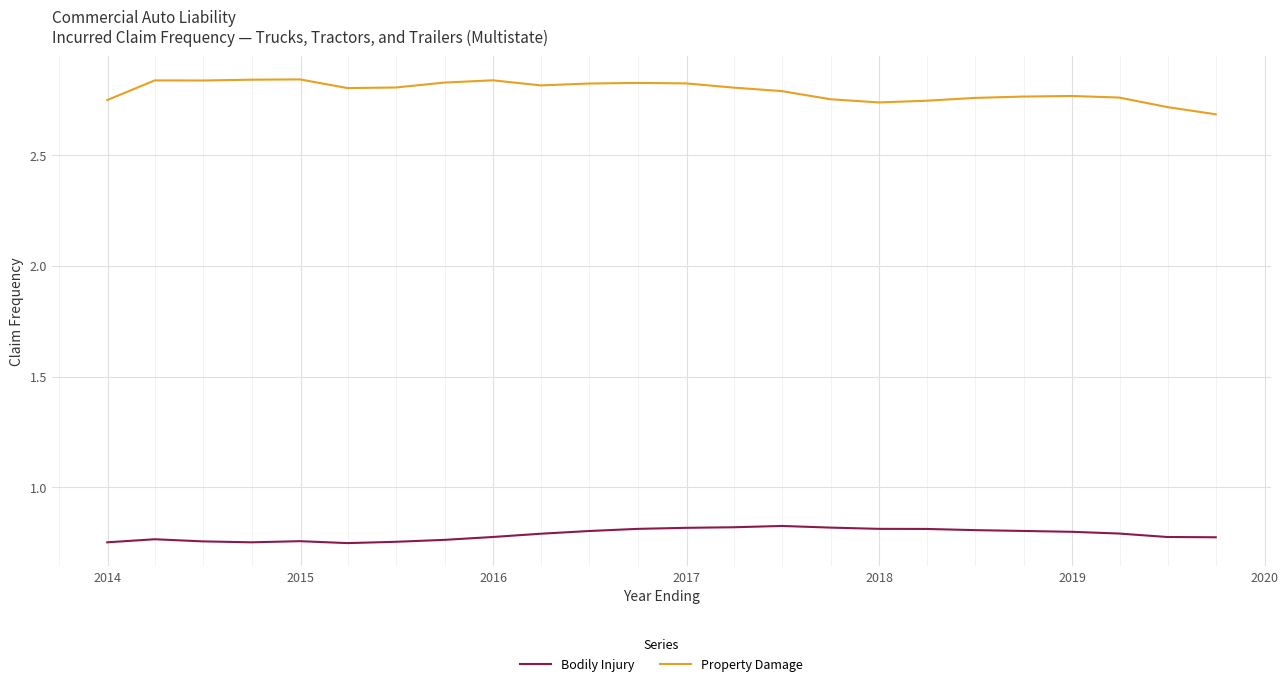

List the series in order of their peak value, lowest first.

Bodily Injury, Property Damage